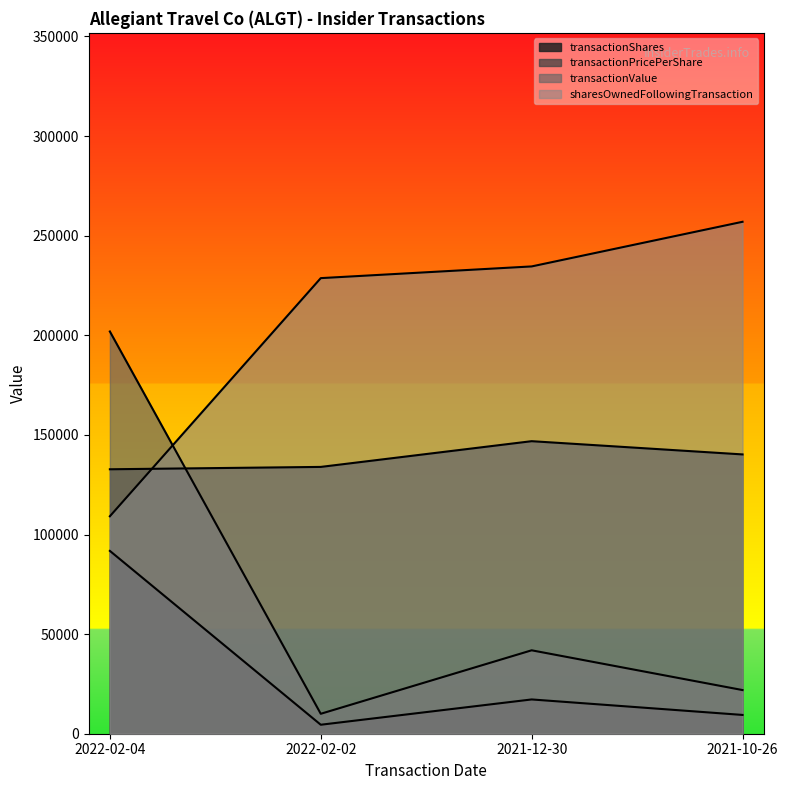

List the series in order of their peak value, lowest first.

transactionShares, transactionPricePerShare, transactionValue, sharesOwnedFollowingTransaction